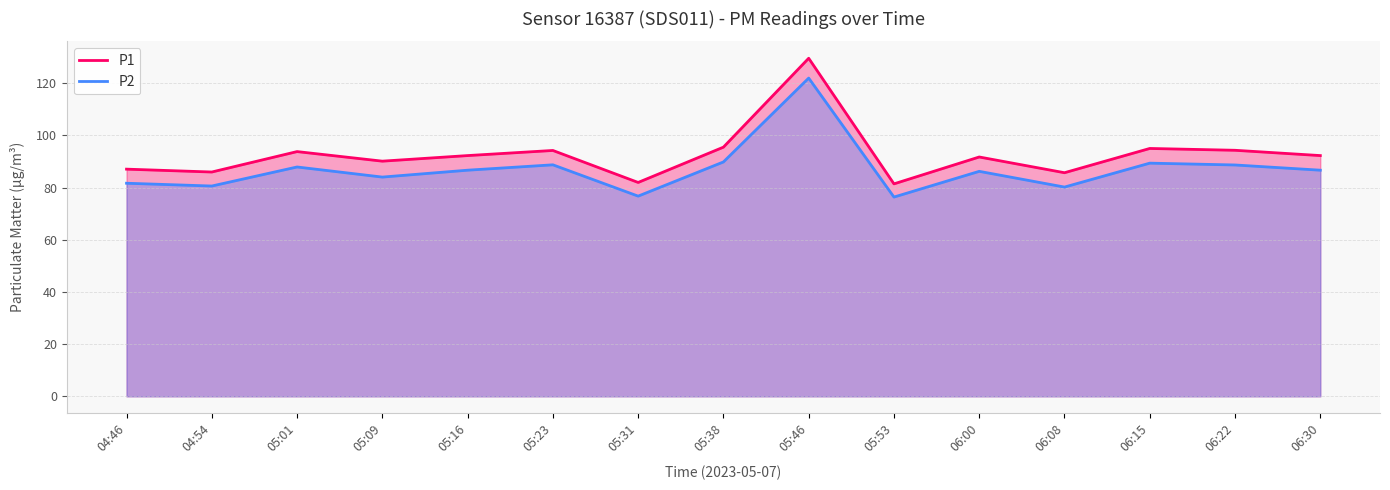

The value of P1 at 05:53 is 113.9. True or false?

False